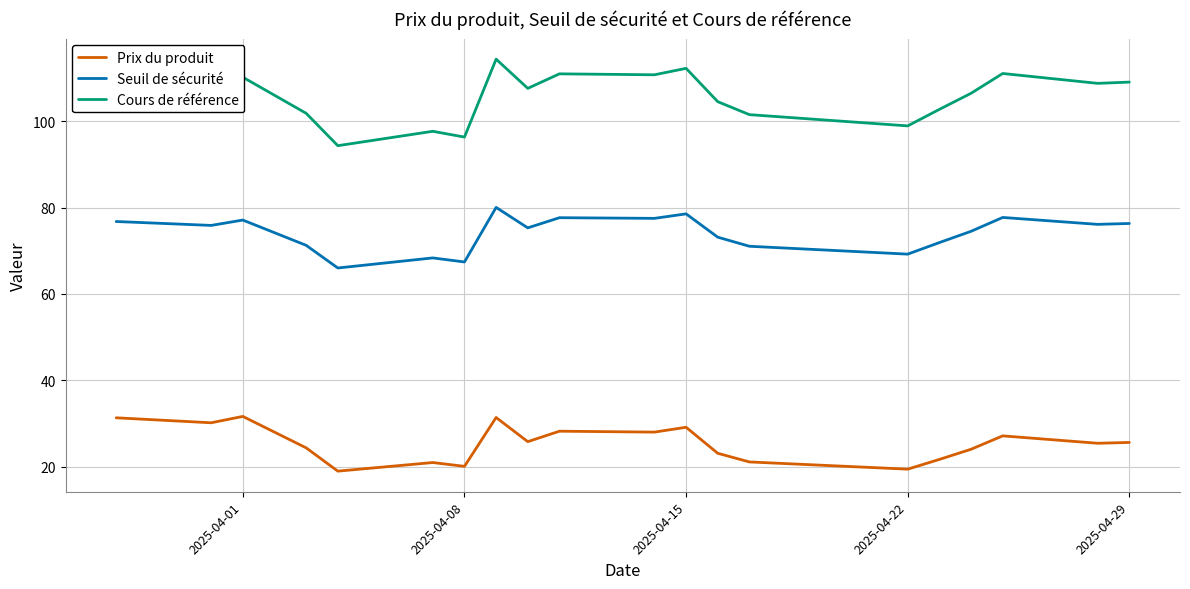

True or false: Prix du produit and Cours de référence cross at least once.

False